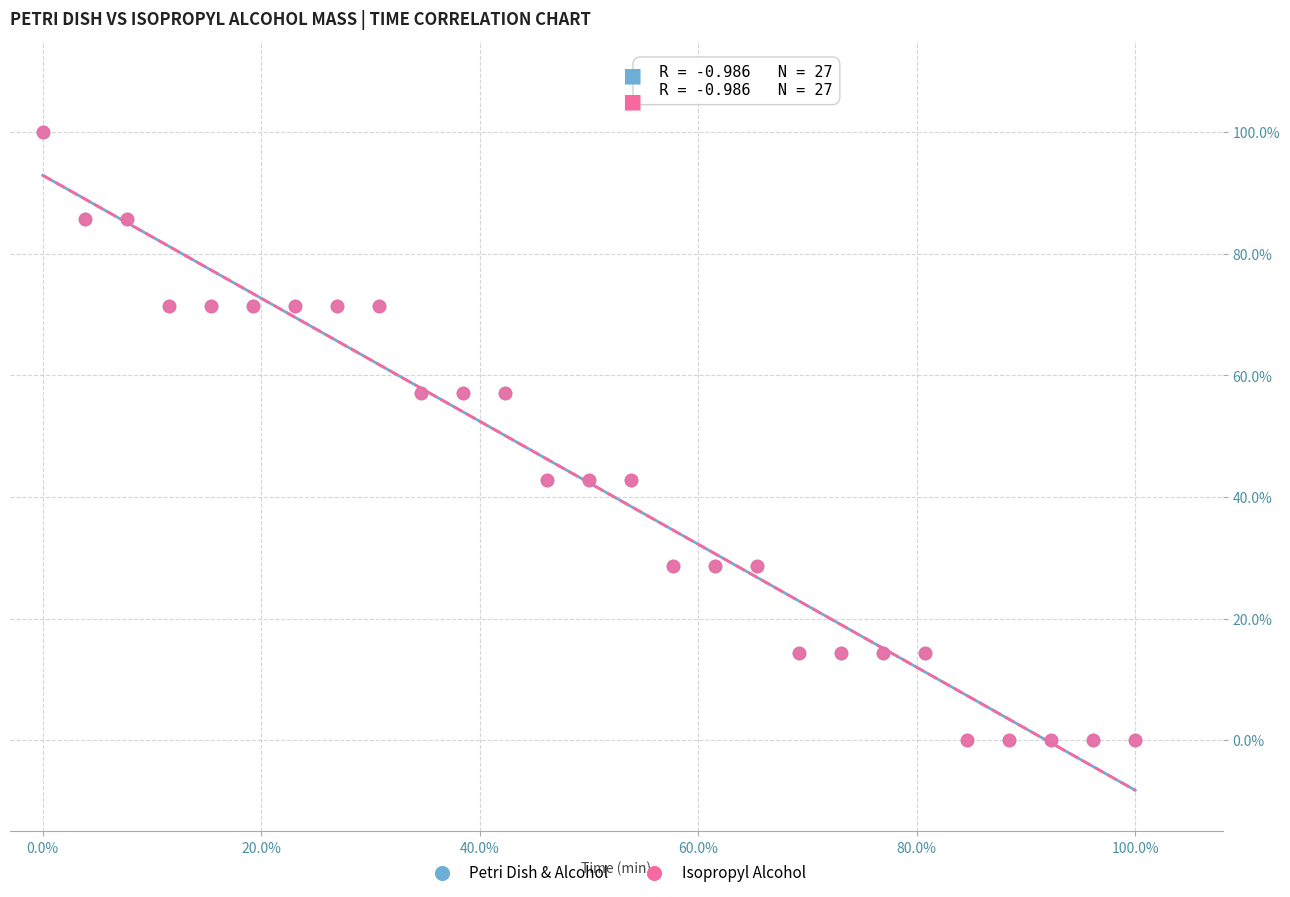

What are all the series names shown in the legend?

Petri Dish & Alcohol, Isopropyl Alcohol